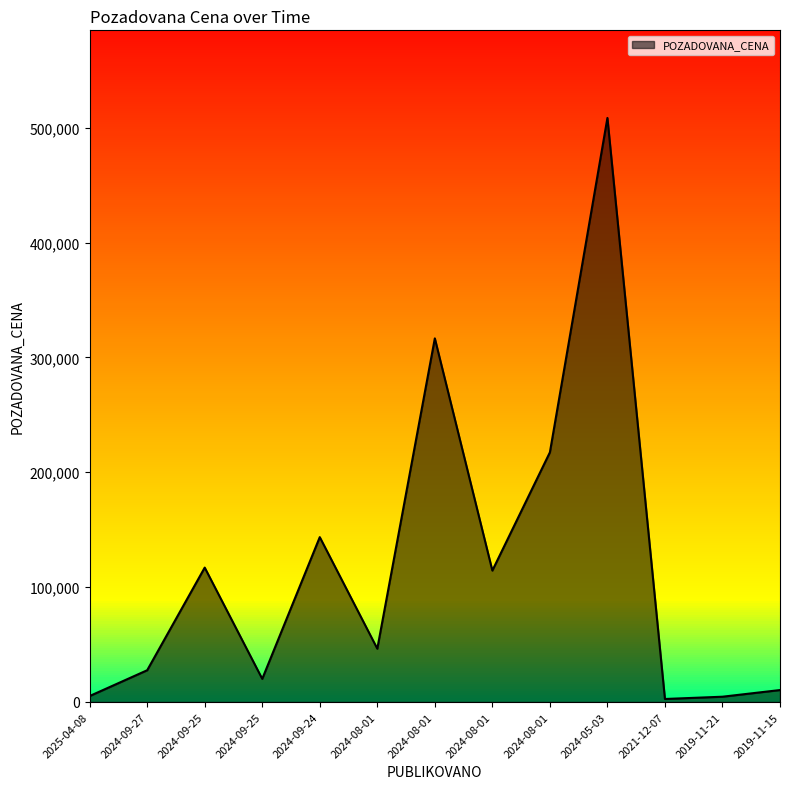

What is the difference between the maximum and second lowest values?

503938